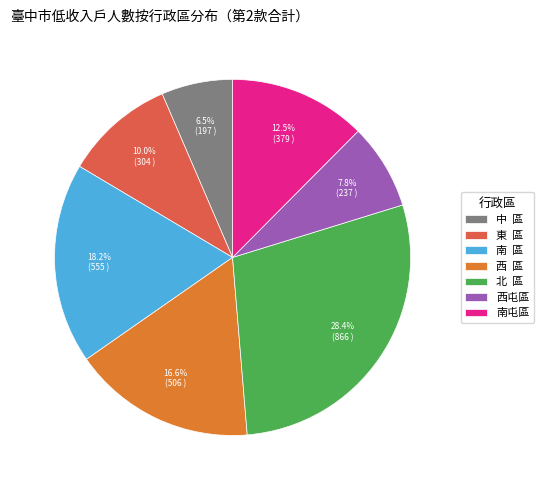

Which has a higher value, 中 區 or 西 區?

西 區